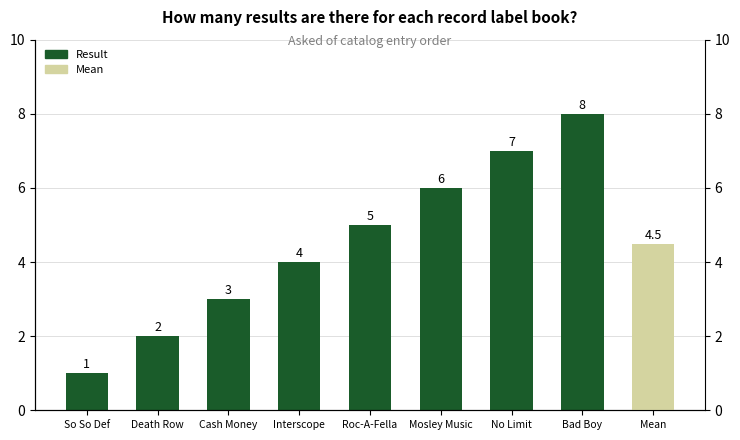

What value does the data have at Bad Boy?

8